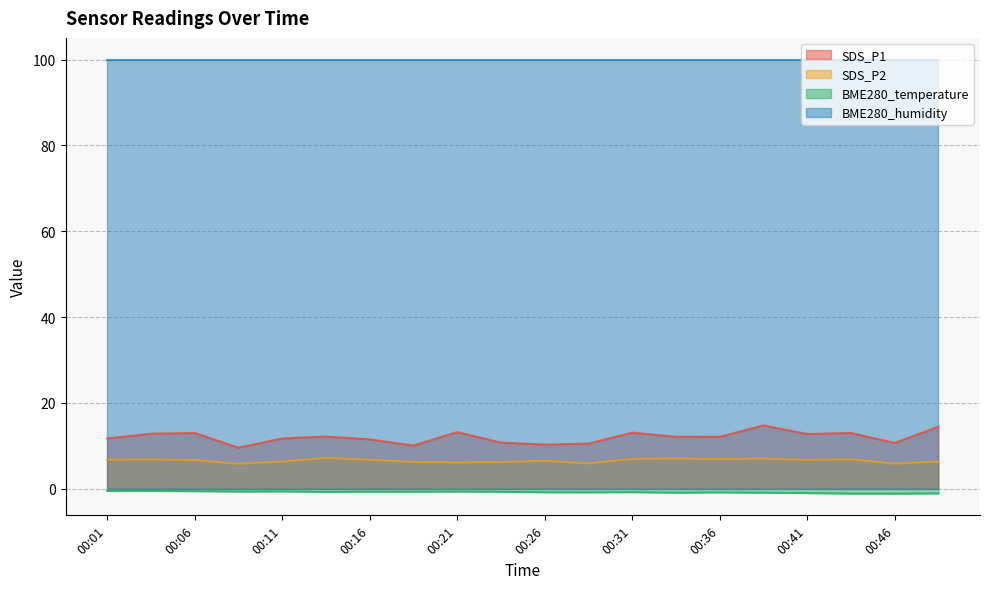

At which category is the sum across all series the highest?

00:38